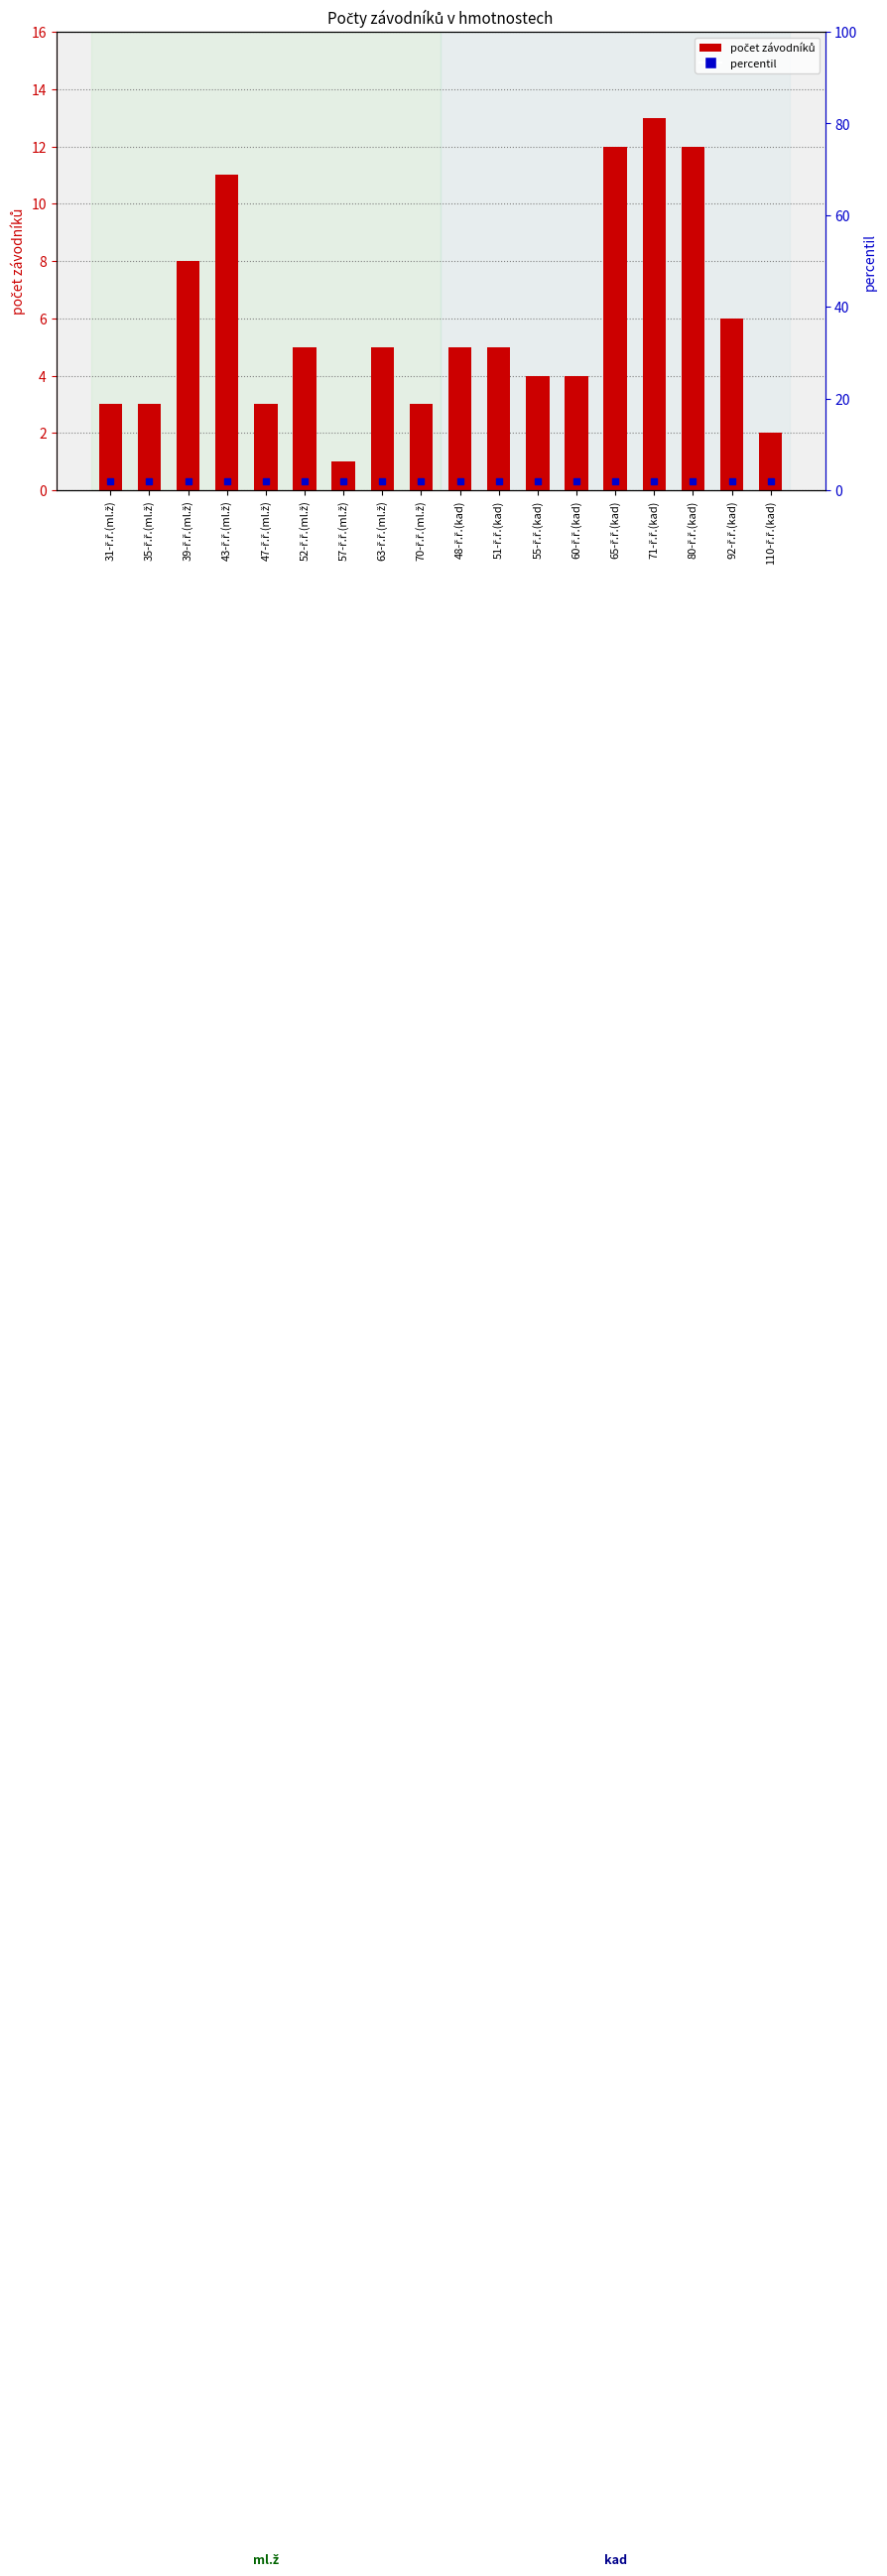

List the labels in order of value, largest first.

71-ř.ř.(kad), 65-ř.ř.(kad), 80-ř.ř.(kad), 43-ř.ř.(ml.ž), 39-ř.ř.(ml.ž), 92-ř.ř.(kad), 52-ř.ř.(ml.ž), 63-ř.ř.(ml.ž), 48-ř.ř.(kad), 51-ř.ř.(kad), 55-ř.ř.(kad), 60-ř.ř.(kad), 31-ř.ř.(ml.ž), 35-ř.ř.(ml.ž), 47-ř.ř.(ml.ž), 70-ř.ř.(ml.ž), 110-ř.ř.(kad), 57-ř.ř.(ml.ž)